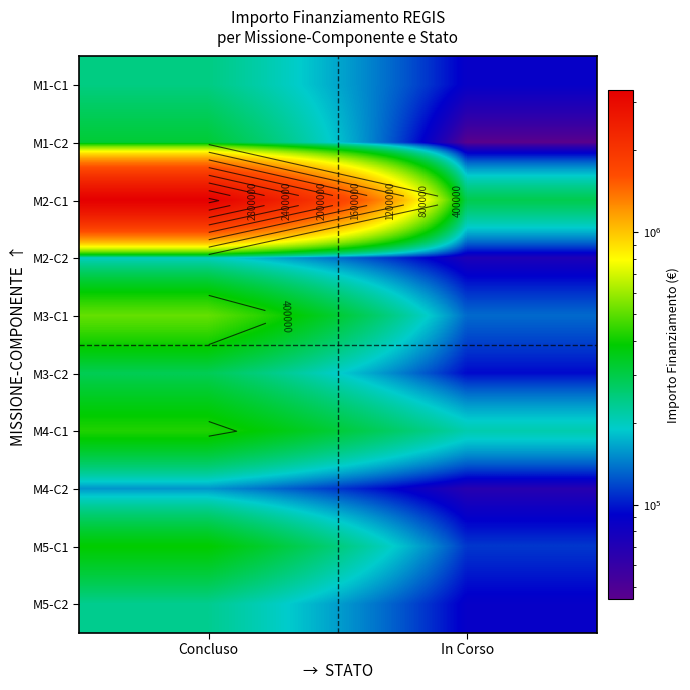

At which label is M4-C2 closest to 111500?

Concluso